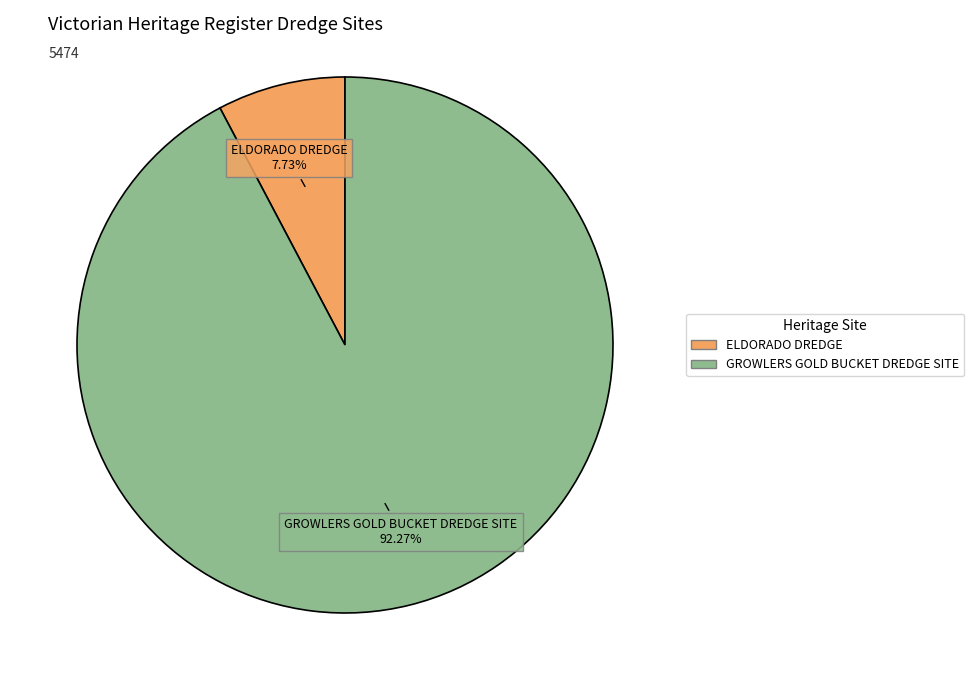

What is the smallest slice in the pie chart?

ELDORADO DREDGE